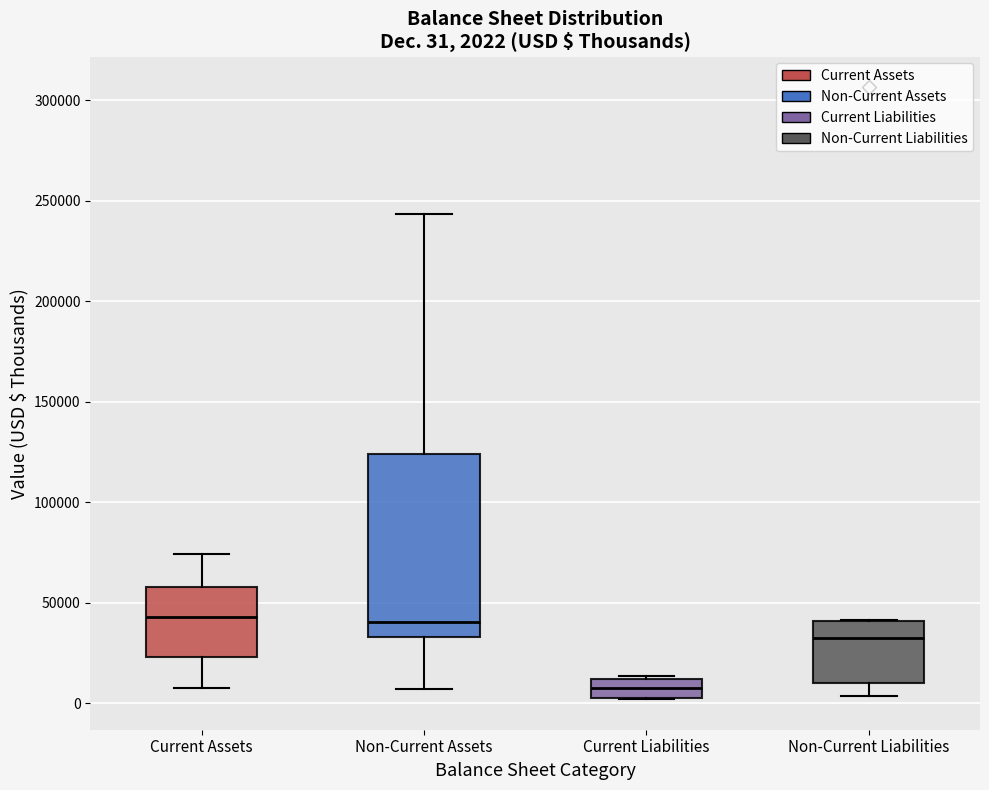

Which box is the tallest, from its lower edge to its upper edge?

Non-Current Assets